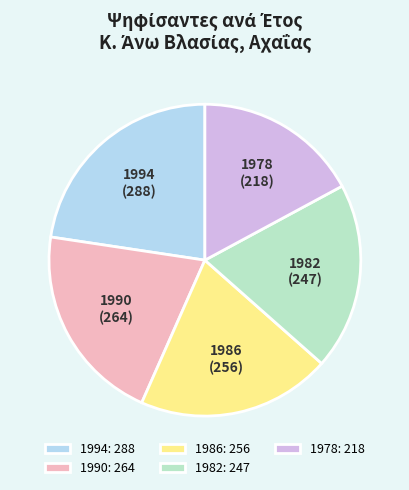

Which slice is the largest?

1994